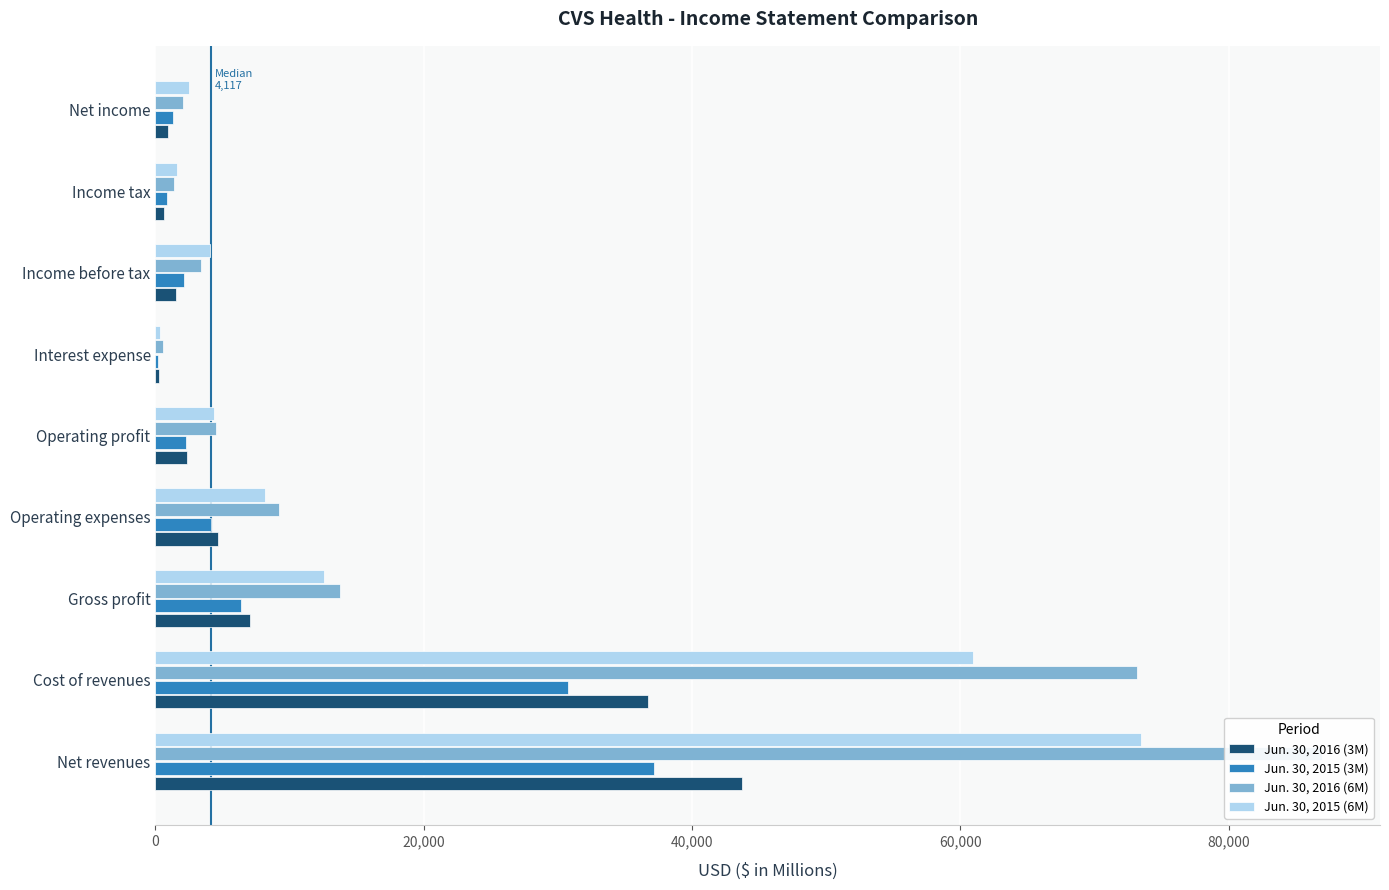

At how many categories does at least one series exceed 74407?

1